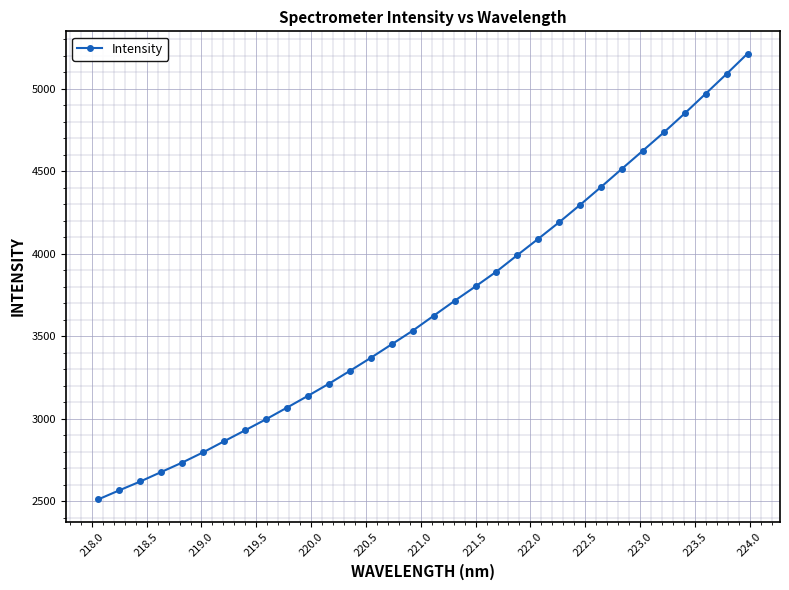

What is the value of the 23rd point from the left?

4191.4